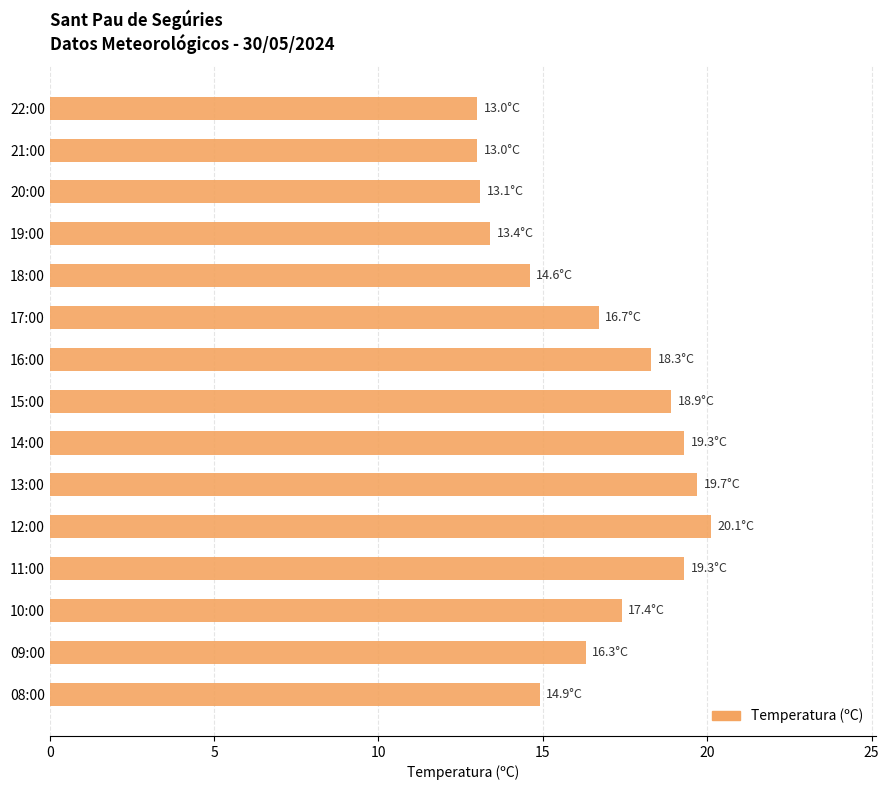

What is the label of the 5th bar from the top?

18:00